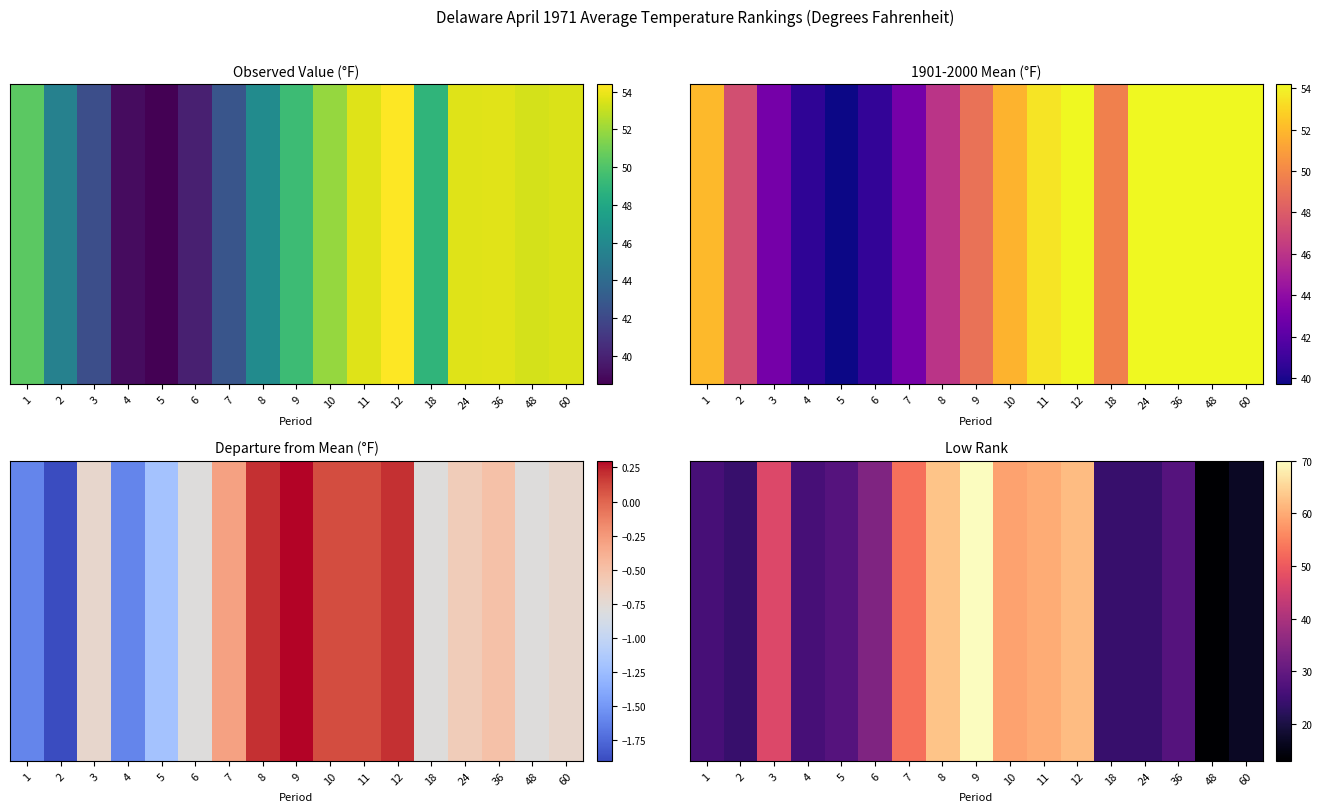

Which category has the highest value across all series?

9